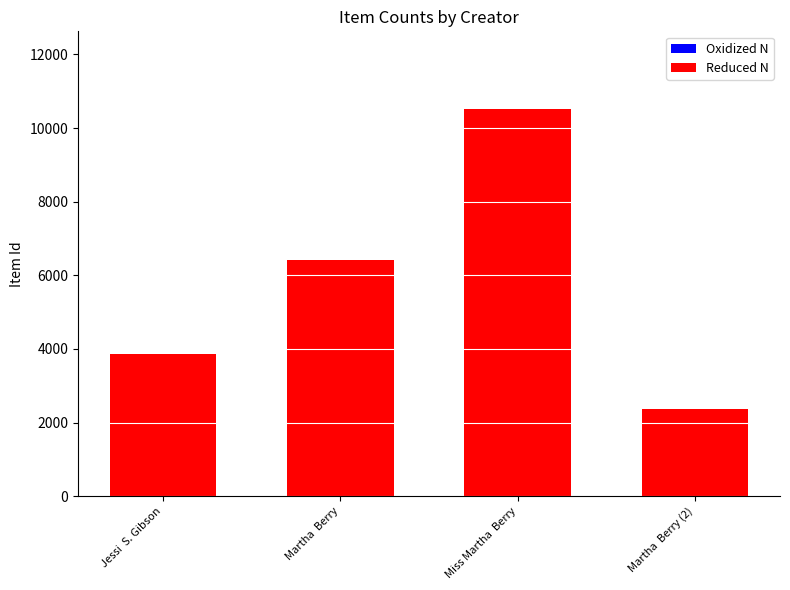

The chart shows a value of 4369 at Martha  Berry. True or false?

False